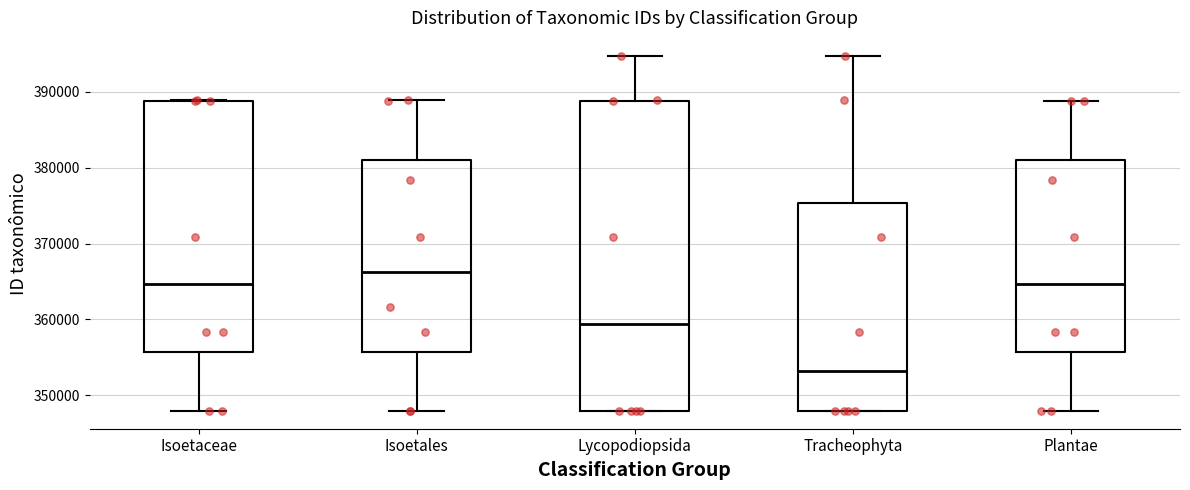

Which box is the tallest, from its lower edge to its upper edge?

Lycopodiopsida